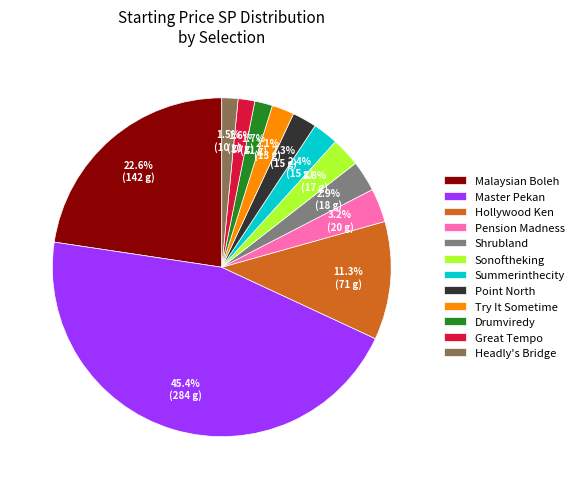

How many segments does this pie chart have?

12